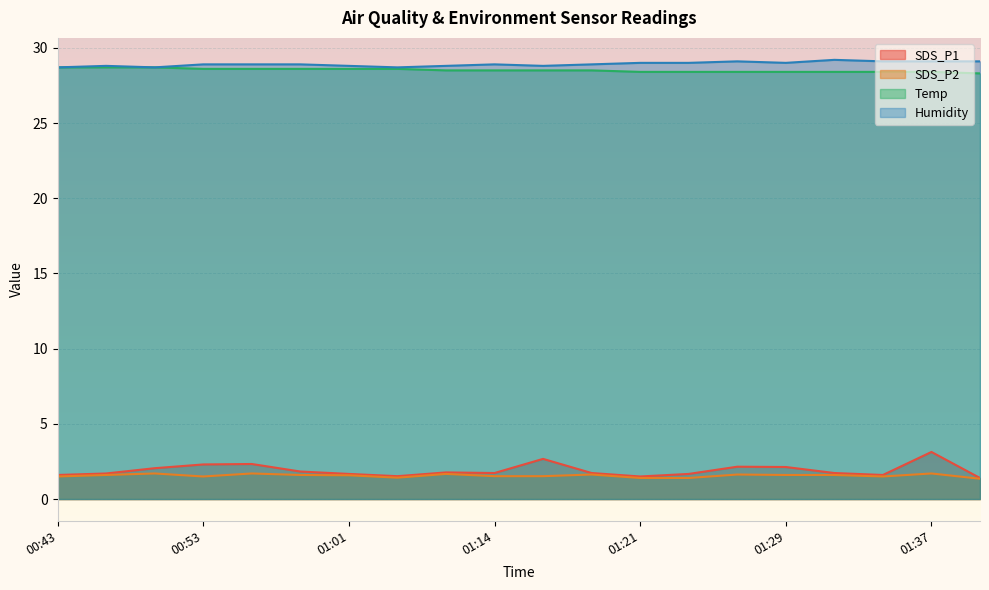

Between 01:14 and 01:11, which is larger?

01:14